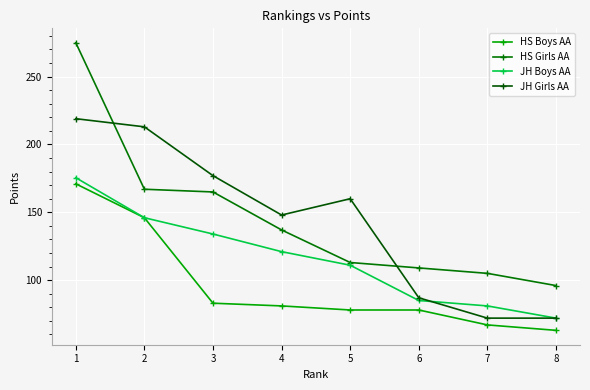

Reading left to right, transcribe all the data shown in this chart.

HS Boys AA: 171.0	146.0	83.0	81.0	78.0	78.0	67.0	63.0
HS Girls AA: 275.0	167.0	165.0	137.0	113.0	109.0	105.0	96.0
JH Boys AA: 175.5	146.0	134.0	121.0	111.0	85.0	81.0	72.0
JH Girls AA: 219.0	213.0	177.0	148.0	160.0	87.0	72.0	72.0